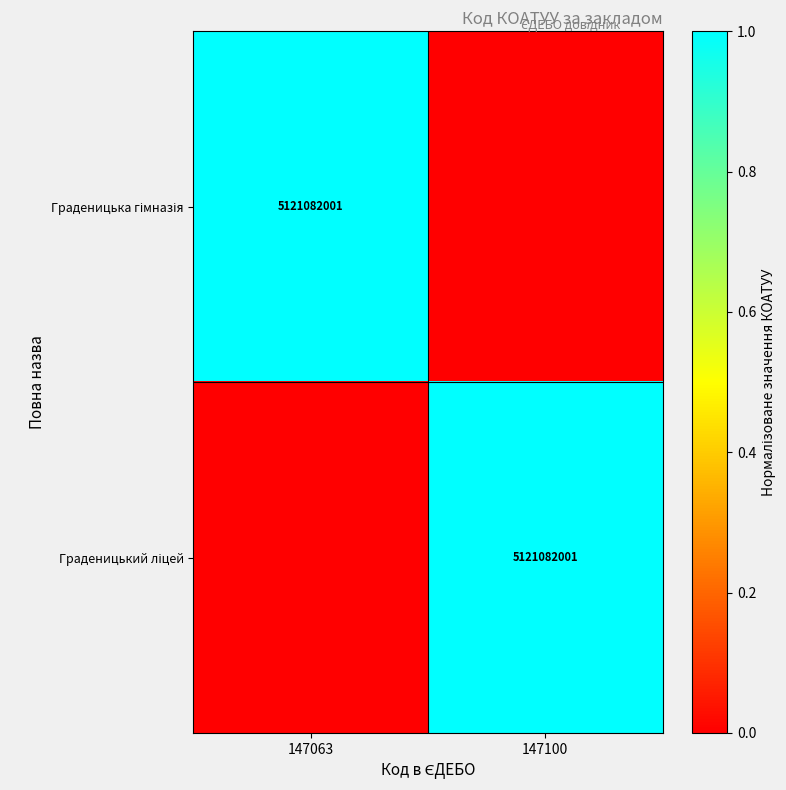

Between 147063 and 147100, which series saw the biggest shift?

Граденицька гімназія